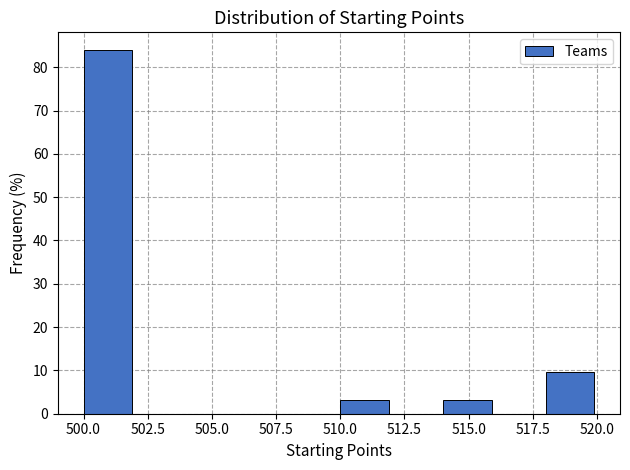

What is the height of the bar covering 500 to 502 on the x-axis? The values are not printed on the chart, so give them approximately, as read against the axis.

84